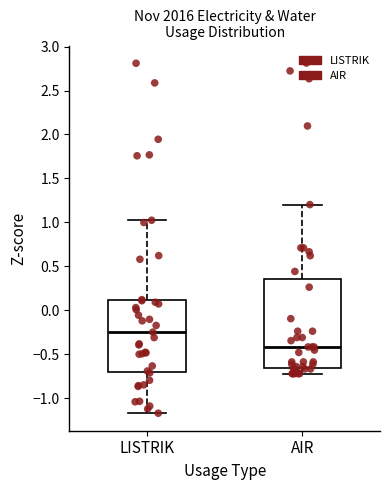

Comparing the boxes themselves (not the whiskers), which one is the tallest?

AIR